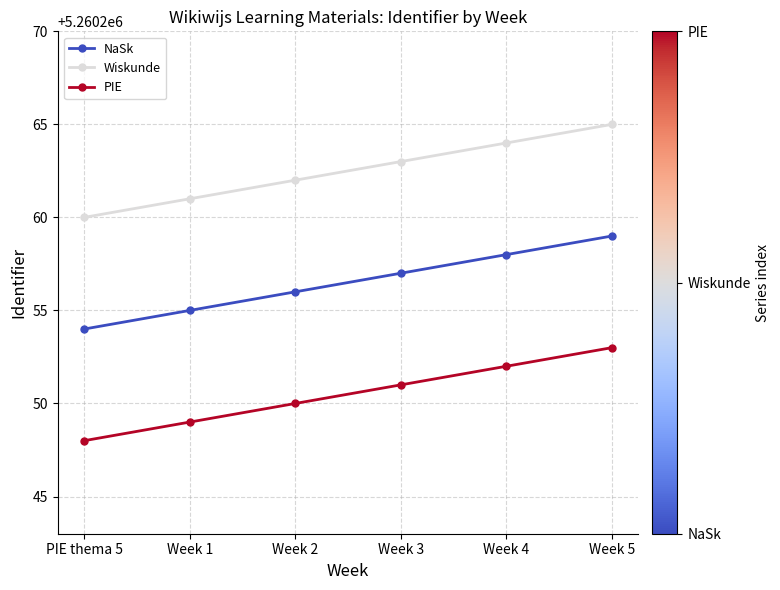

Where is Wiskunde nearest to the value 5260262?

Week 2